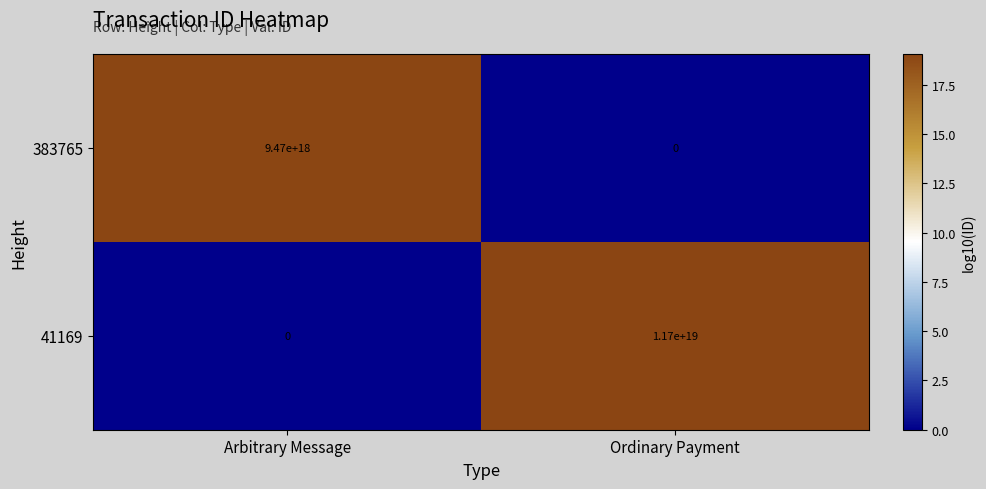

Which series has the largest range (max minus min)?

41169